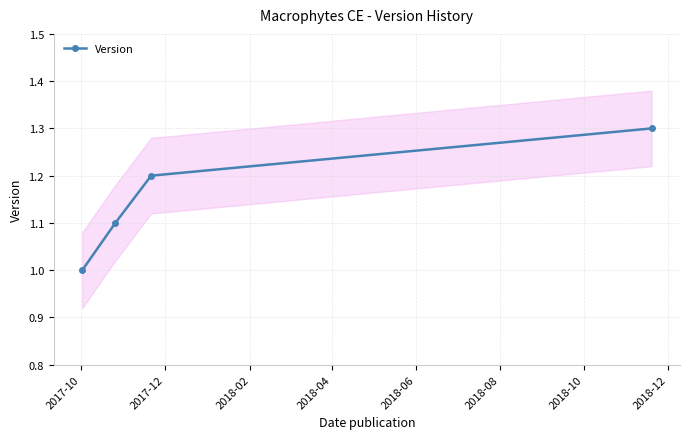

True or false: Version has more than 0 interior local peaks.

False